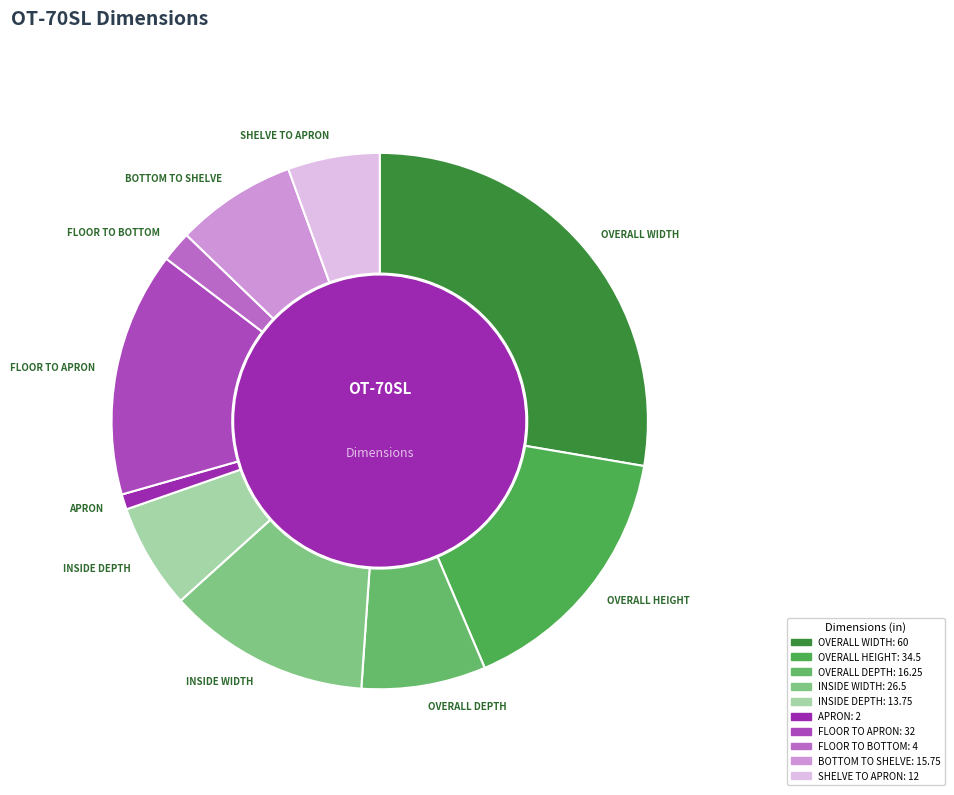

Do APRON and FLOOR TO APRON together represent more than half of the pie?

No